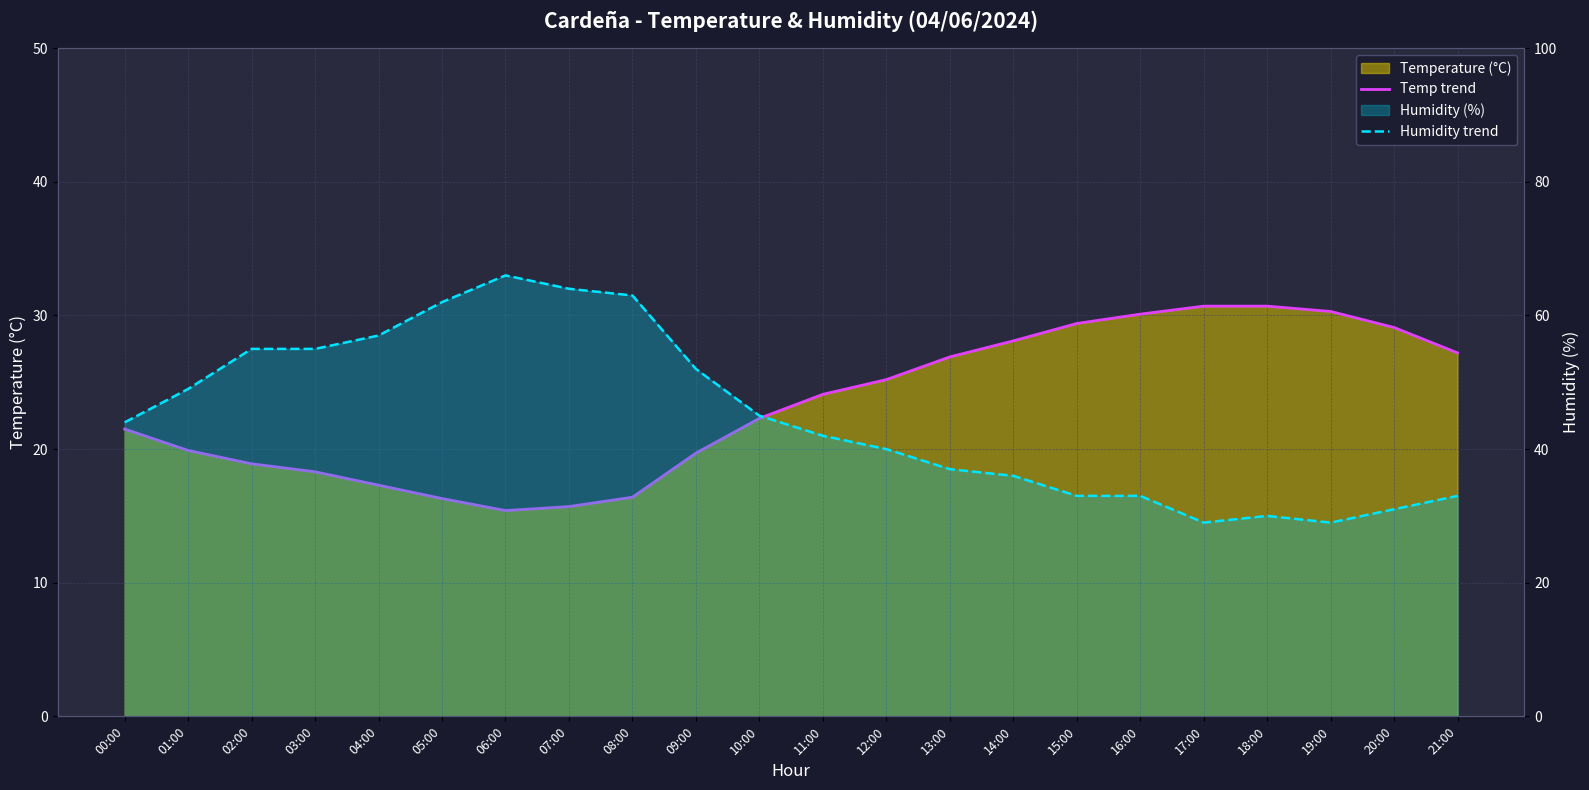

What is the difference between the second highest and second lowest values in the Temp trend series?

15.0